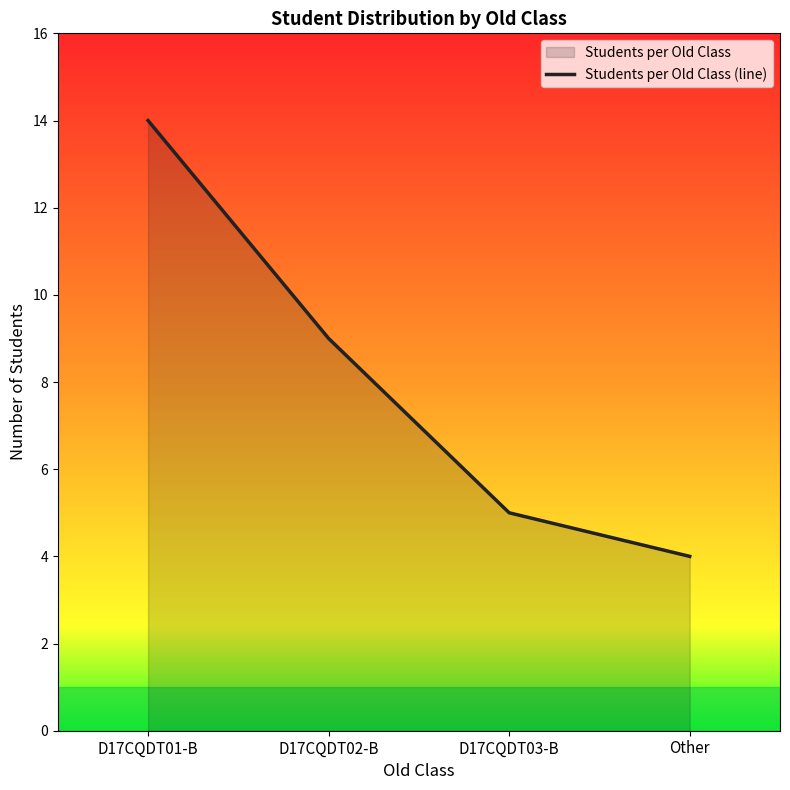

What is the average value?

8